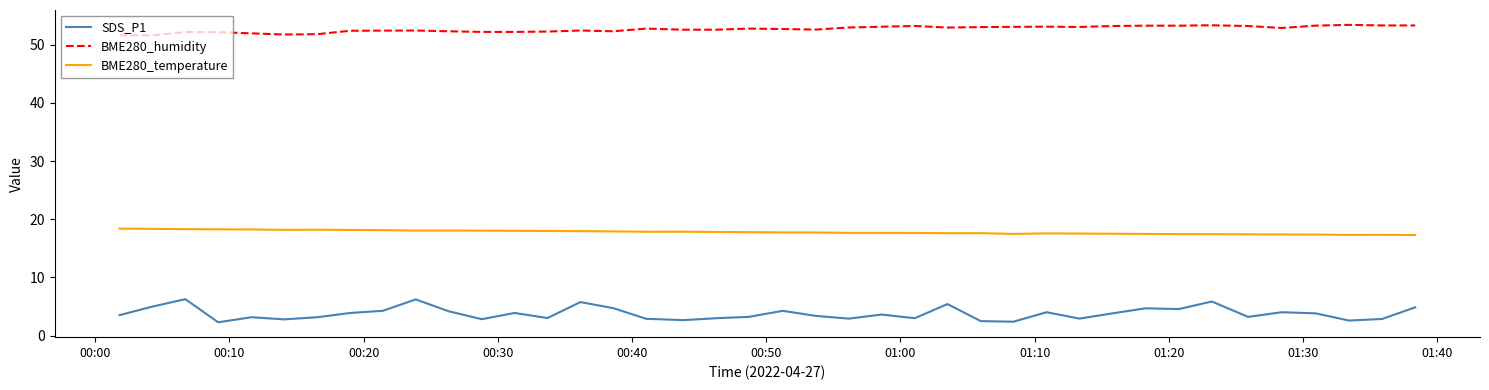

What is the minimum value for SDS_P1?

2.3